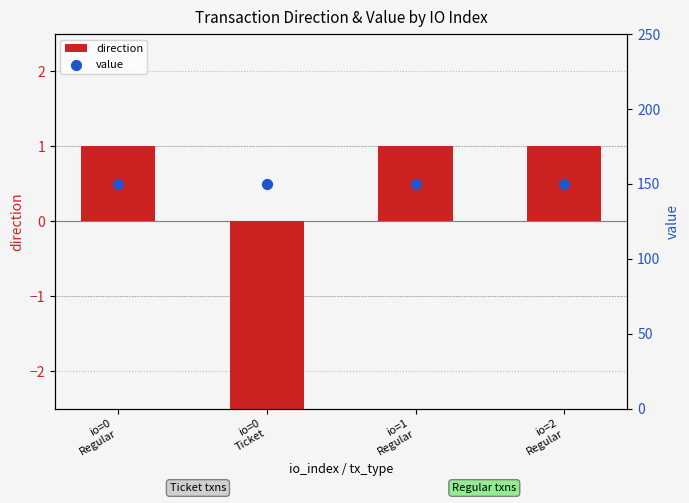

Which series has the largest Y range (max minus min)?

direction